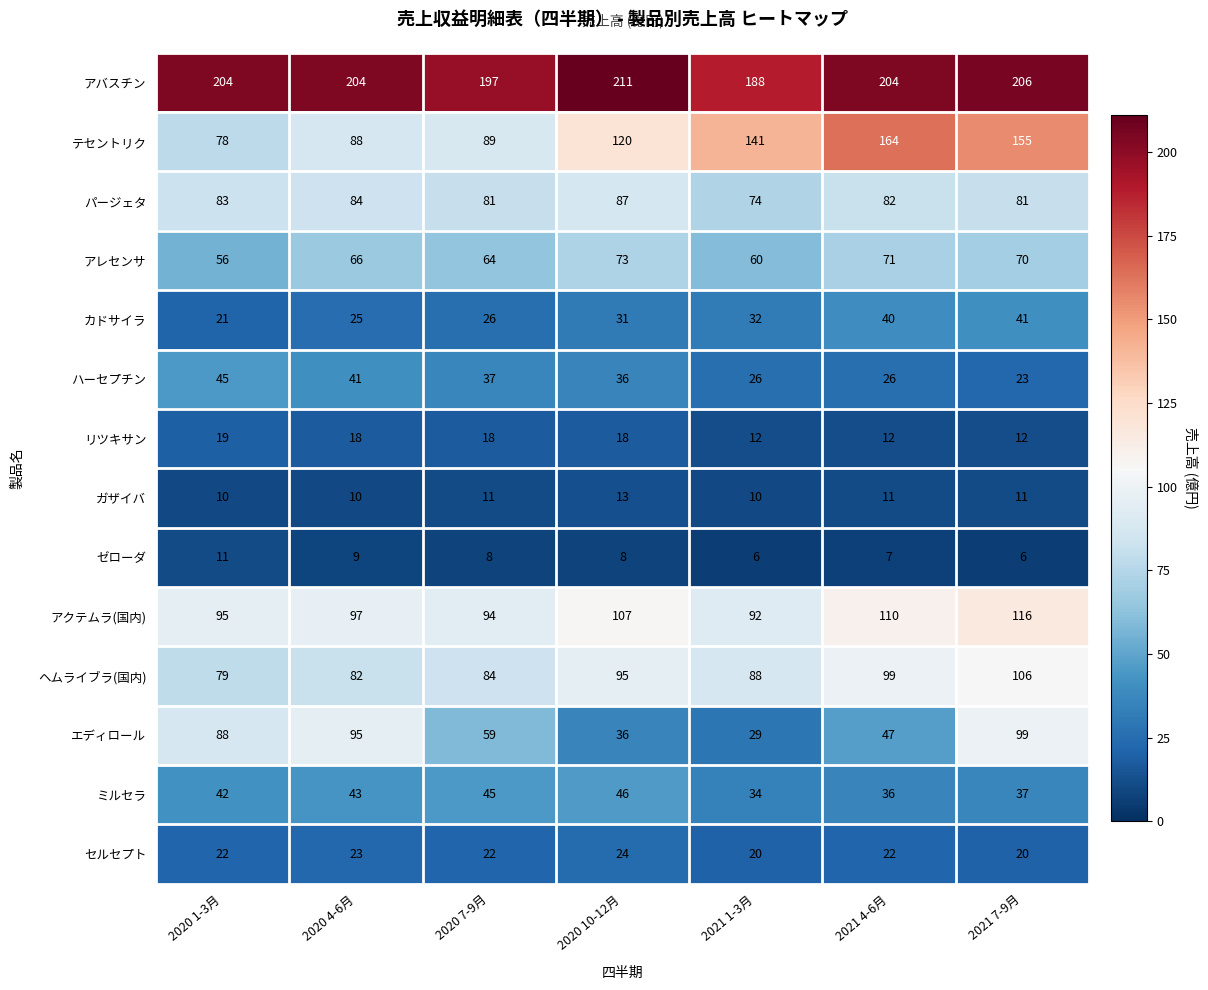

At 2021 7-9月, list the series in order from smallest to largest.

ゼローダ, ガザイバ, リツキサン, セルセプト, ハーセプチン, ミルセラ, カドサイラ, アレセンサ, パージェタ, エディロール, ヘムライブラ(国内), アクテムラ(国内), テセントリク, アバスチン